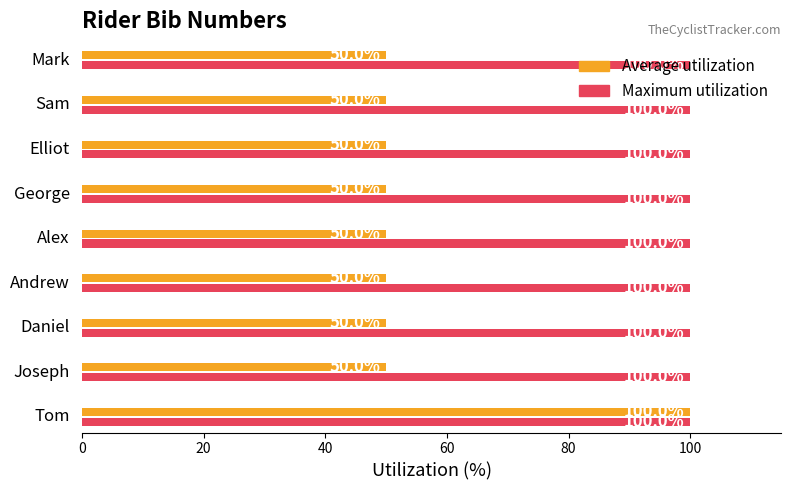

Which series has the largest range (max minus min)?

Average utilization